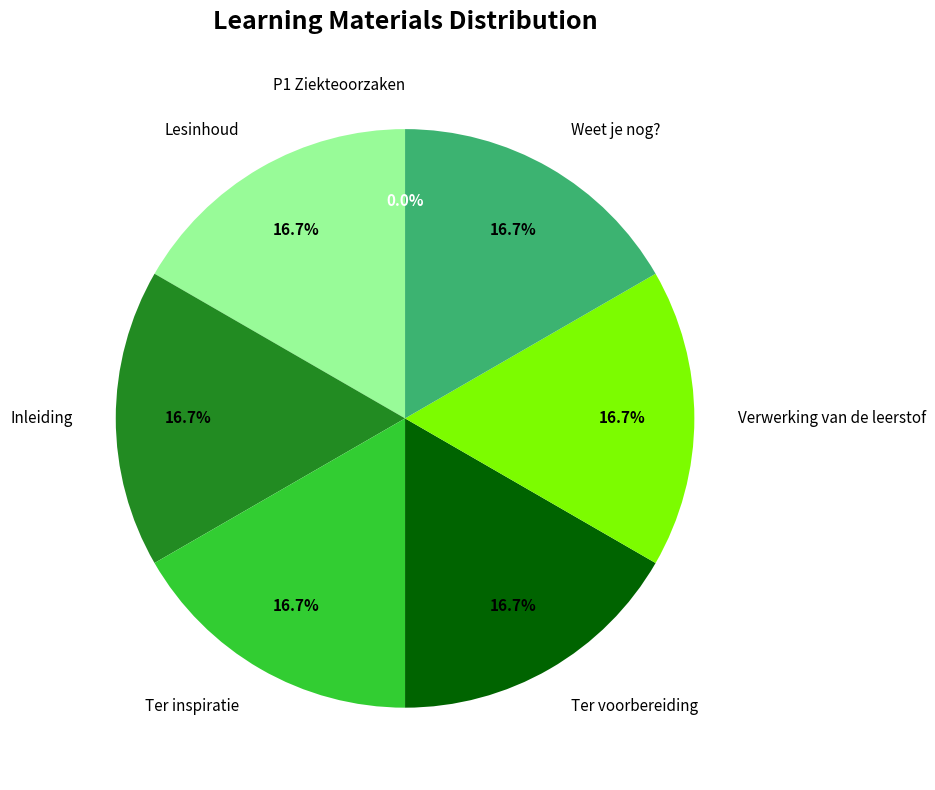

Is there any slice that represents more than half of the pie?

No